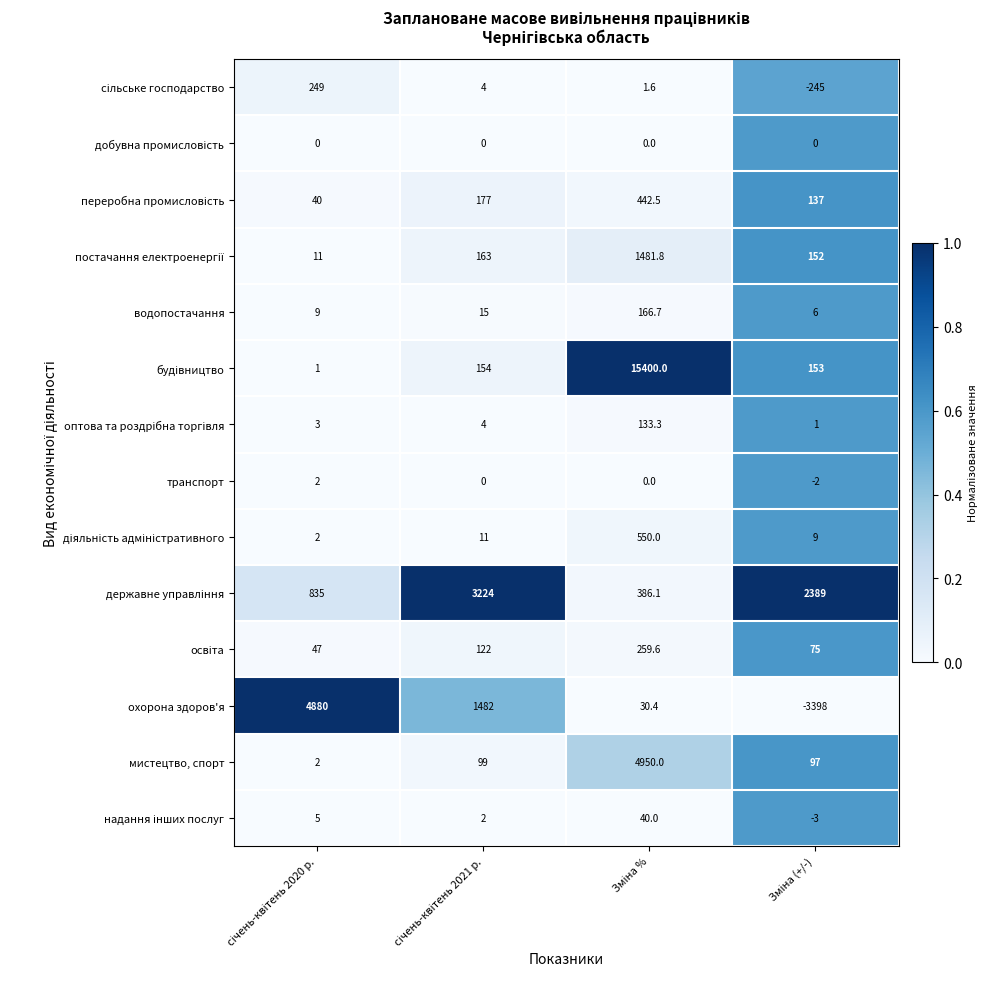

What is the sum of all водопостачання values?

196.7